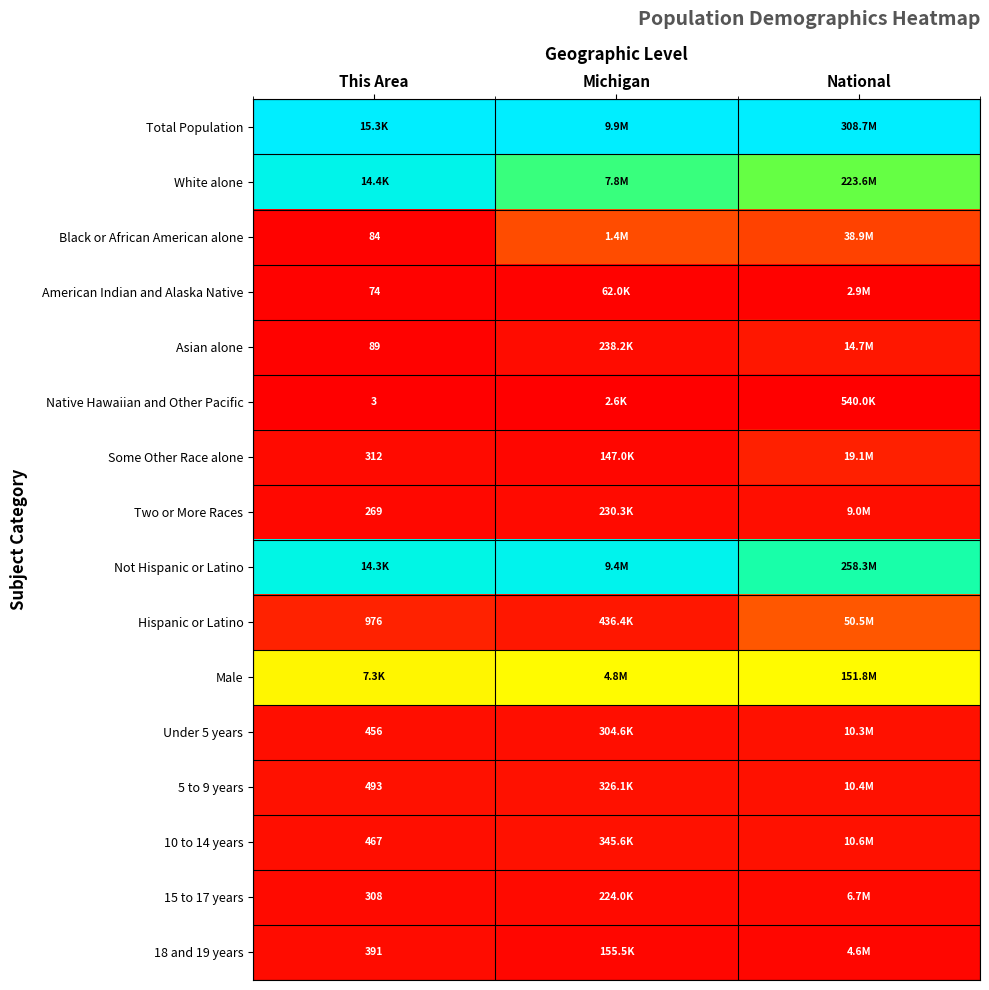

Is the value of 10 to 14 years at This Area greater than the value of Black or African American alone at This Area?

Yes